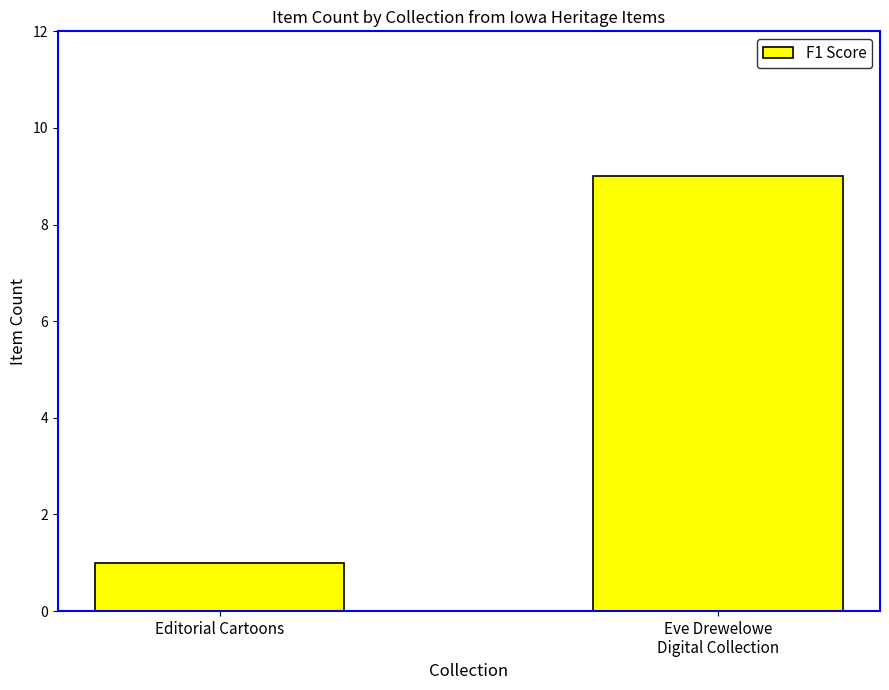

Is it true that the value at Editorial Cartoons is 1?

True